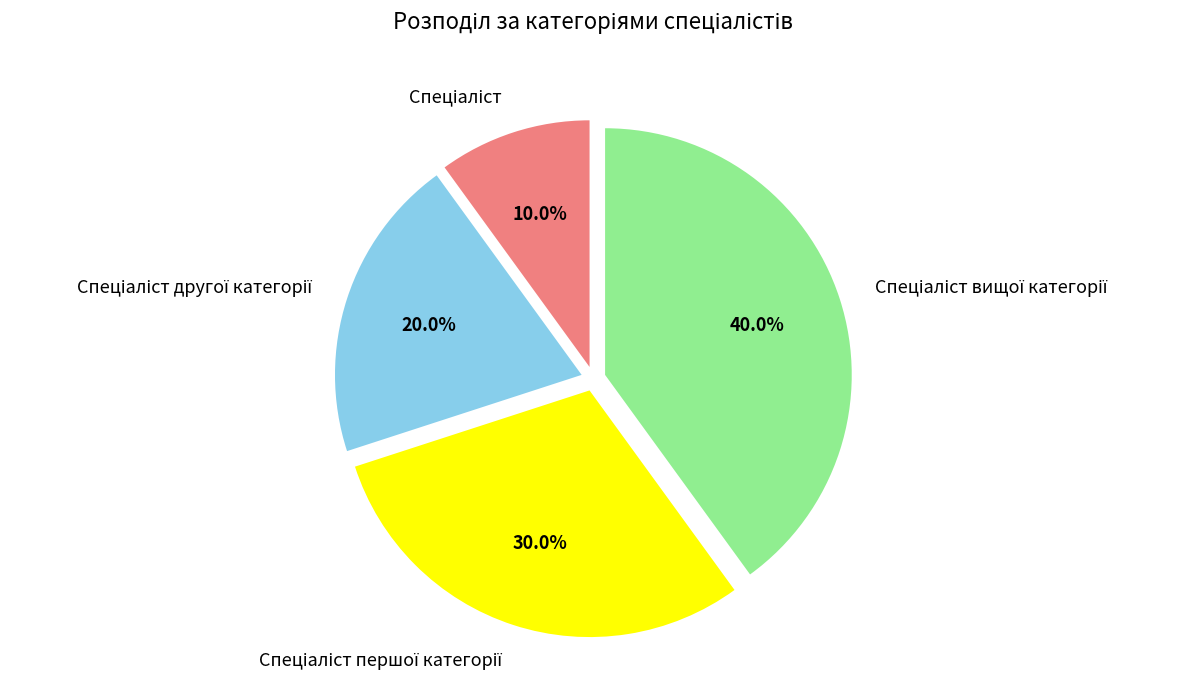

Is there a majority slice in this chart?

No